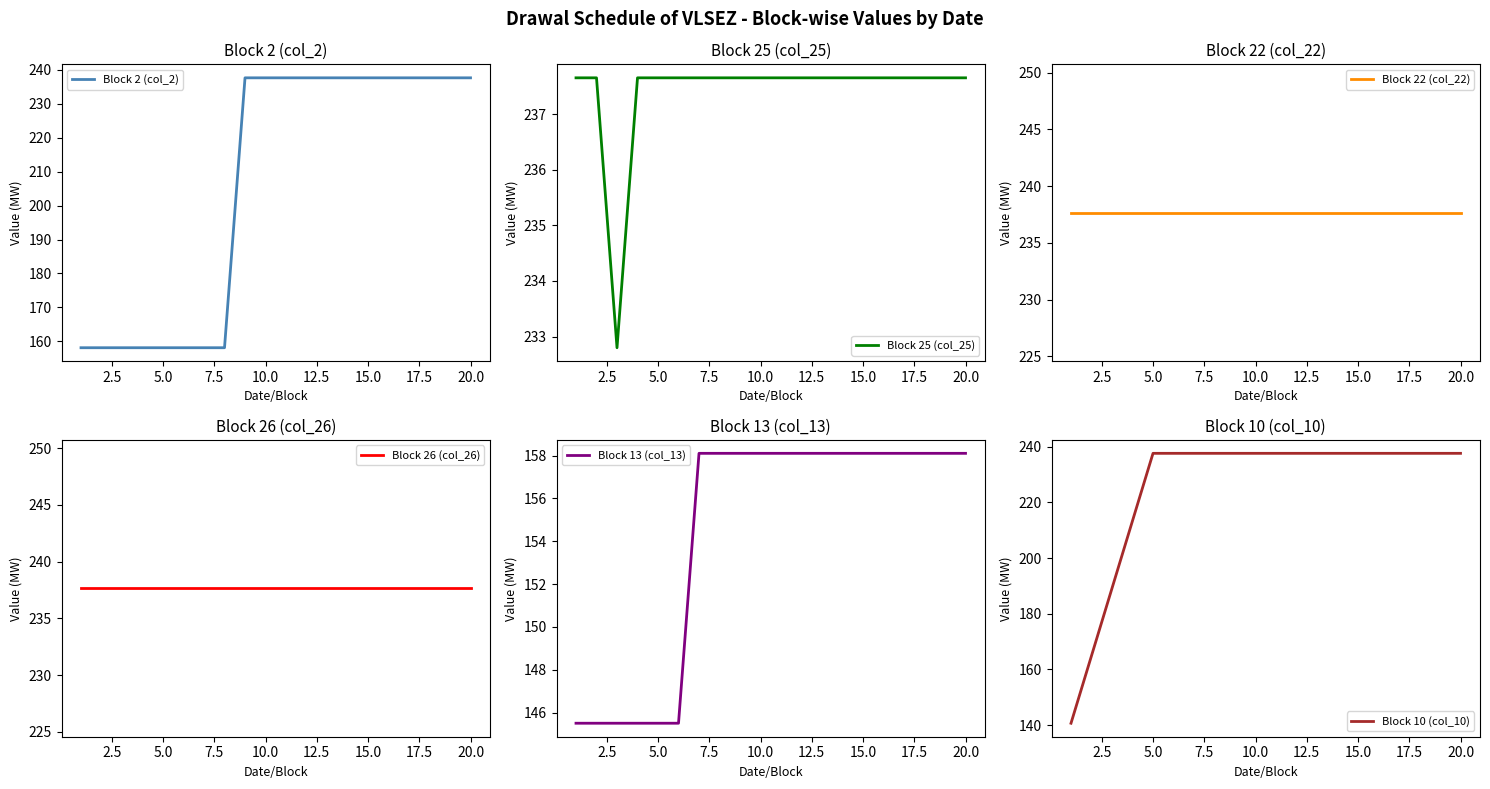

The Block 2 (col_2) series shows 362.3 at 15.0. True or false?

False